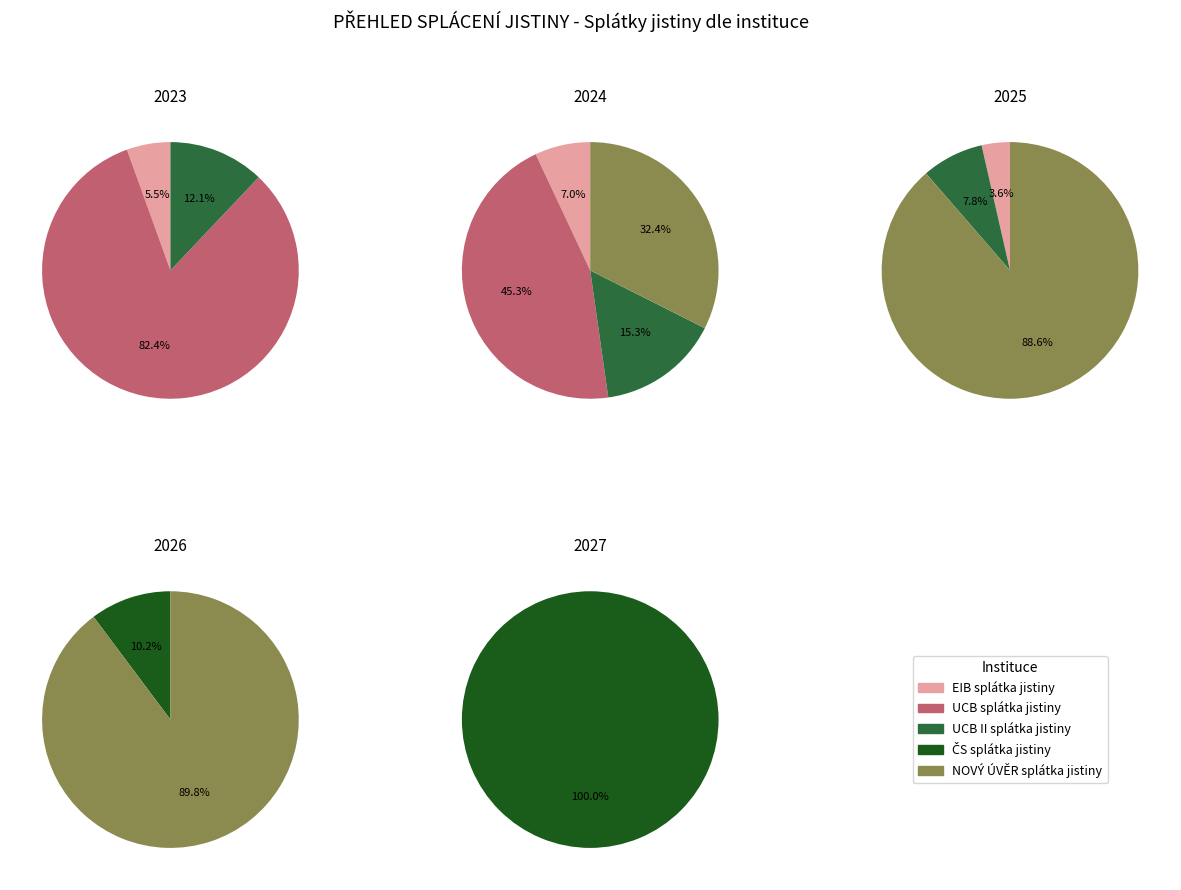

Count the number of slices in the pie.

13